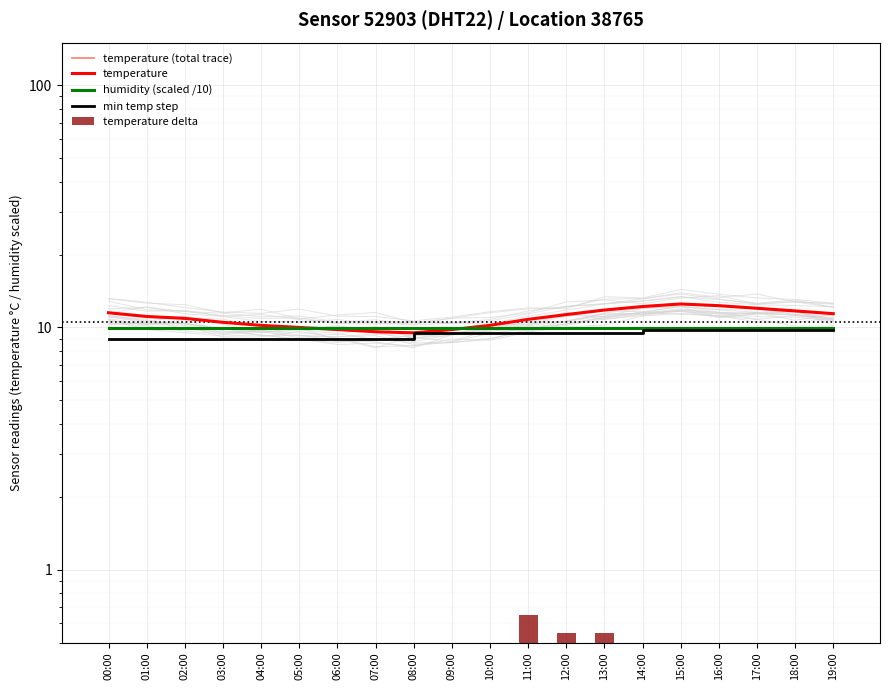

Which series has the largest total across all categories?

temperature (total trace)